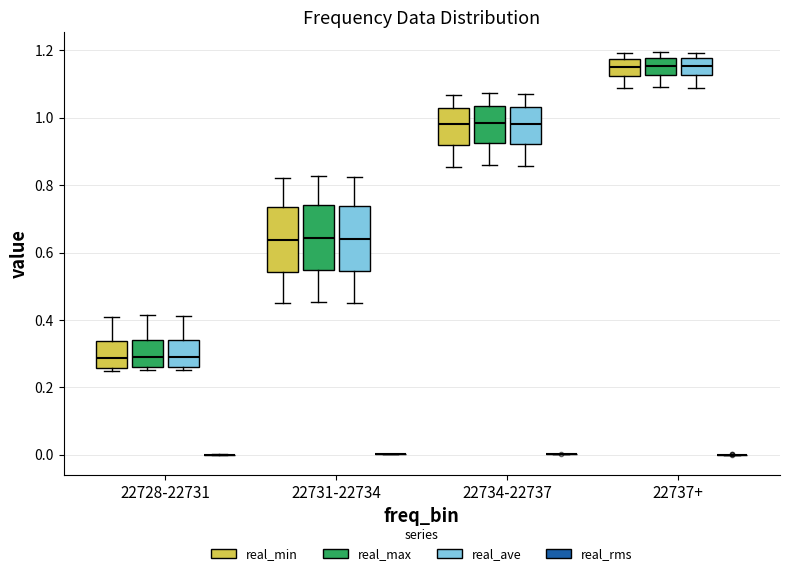

Reading left to right, read every box against the y-axis: the position of its median line, the range the box covers, and the ends of its whiskers. The values are not printed on the chart, so give them approximately, as read against the axis.

22728-22731 (real_min): median 0.28, box 0.26 to 0.34, whiskers 0.24 to 0.42
22728-22731 (real_max): median 0.30, box 0.26 to 0.34, whiskers 0.26 (just below the box's lower edge) to 0.42
22728-22731 (real_ave): median 0.28, box 0.26 to 0.34, whiskers 0.26 (just below the box's lower edge) to 0.42
22728-22731 (real_rms): box collapsed to a line at 0.00, whiskers 0.00 to 0.00
22731-22734 (real_min): median 0.64, box 0.54 to 0.74, whiskers 0.44 to 0.82
22731-22734 (real_max): median 0.64, box 0.54 to 0.74, whiskers 0.46 to 0.82
22731-22734 (real_ave): median 0.64, box 0.54 to 0.74, whiskers 0.46 to 0.82
22731-22734 (real_rms): box collapsed to a line at 0.00, whiskers 0.00 to 0.00
22734-22737 (real_min): median 0.98, box 0.92 to 1.02, whiskers 0.86 to 1.06
22734-22737 (real_max): median 0.98, box 0.92 to 1.04, whiskers 0.86 to 1.08
22734-22737 (real_ave): median 0.98, box 0.92 to 1.04, whiskers 0.86 to 1.08
22734-22737 (real_rms): box collapsed to a line at 0.00, whiskers 0.00 to 0.00
22737+ (real_min): median 1.16, box 1.12 to 1.18, whiskers 1.08 to 1.20
22737+ (real_max): median 1.16, box 1.12 to 1.18, whiskers 1.10 to 1.20
22737+ (real_ave): median 1.16, box 1.12 to 1.18, whiskers 1.08 to 1.20
22737+ (real_rms): box collapsed to a line at 0.00, whiskers 0.00 to 0.00